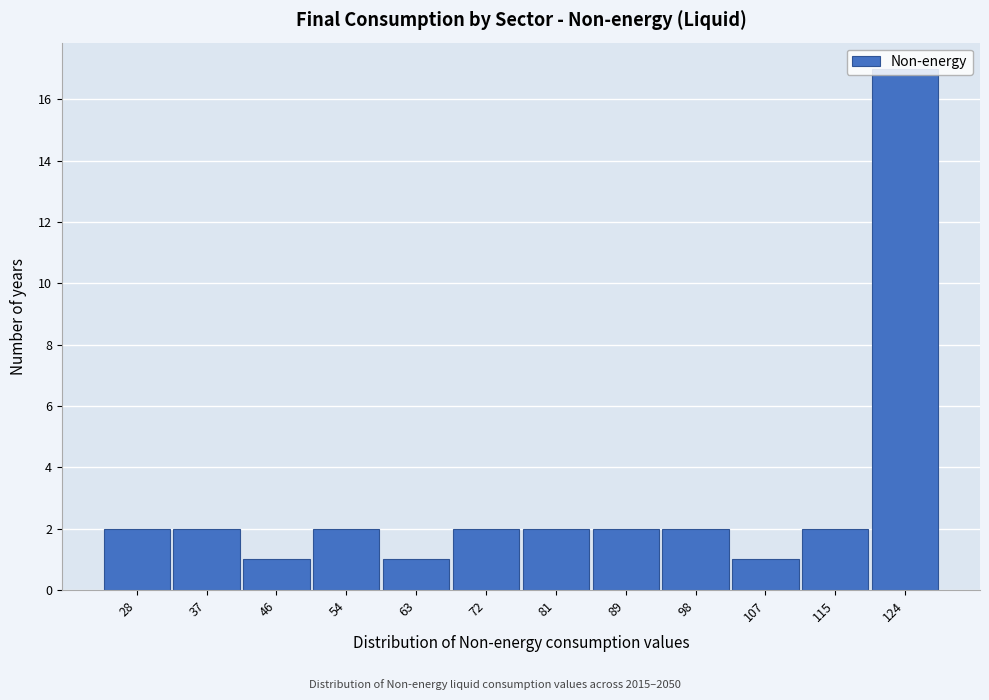

True or false: the data shows 2 at 81.

True